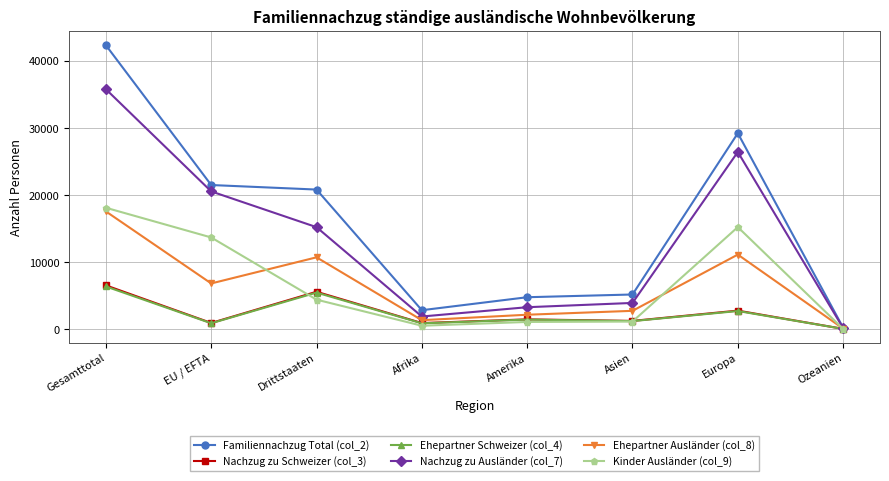

What position from the left is Amerika?

5